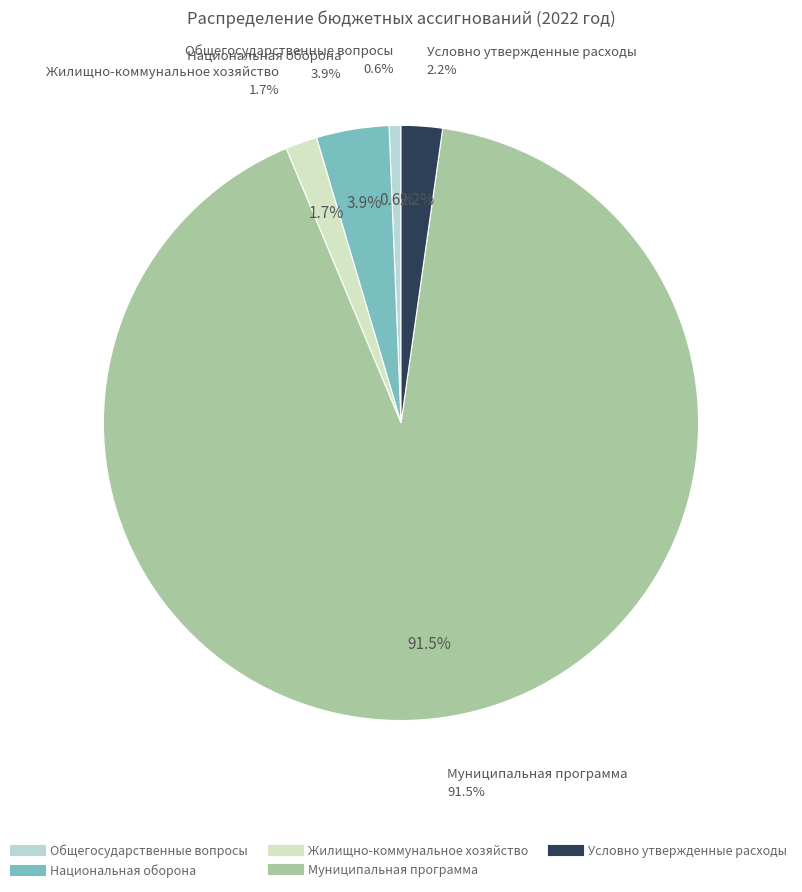

Combined, what portion of the pie is Общегосударственные вопросы and Условно утвержденные расходы?

2.9%